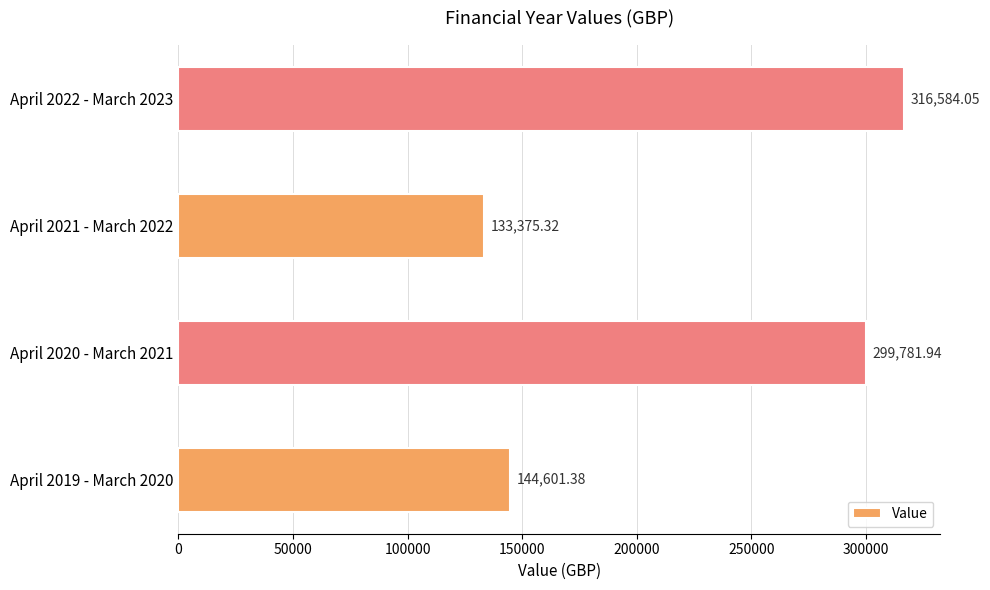

What is the average value?

223585.7